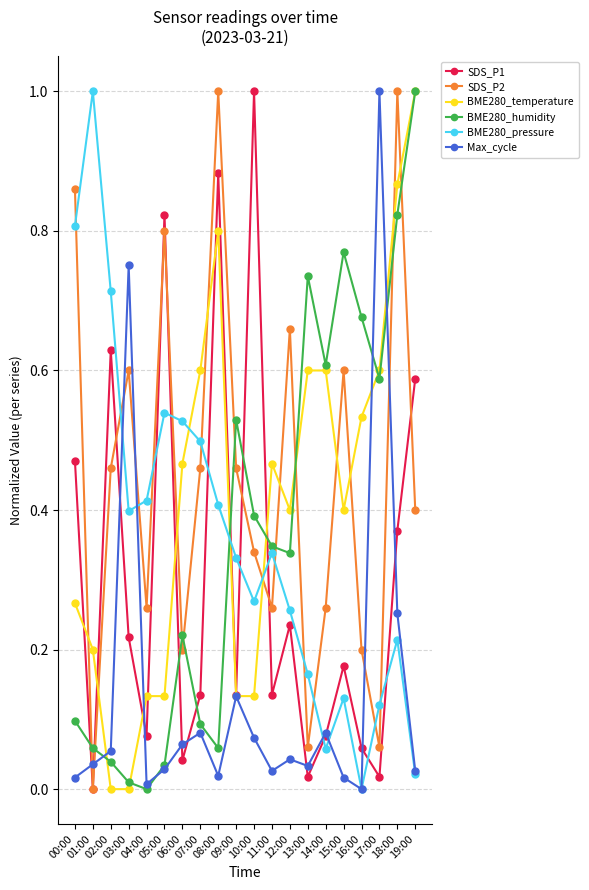

True or false: Max_cycle has more than 1 points higher than both neighbors.

True